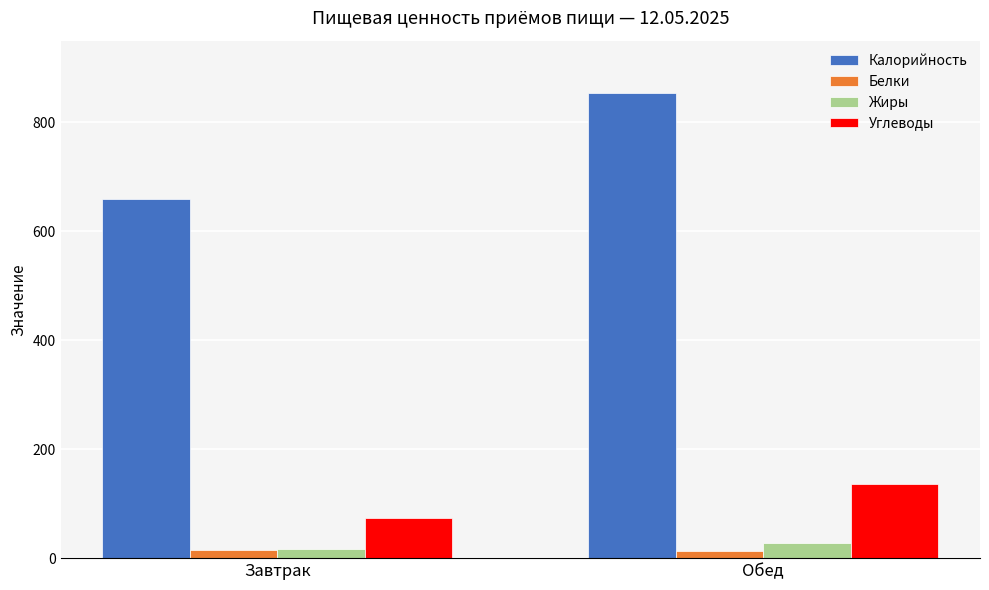

The Углеводы series shows 137 at Обед. True or false?

True